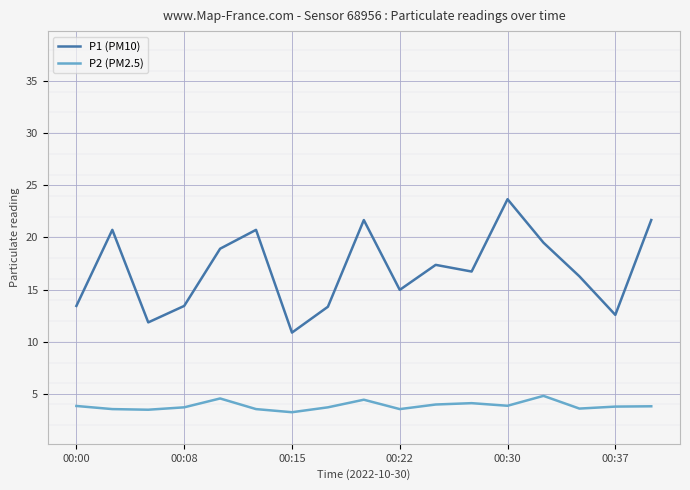

True or false: P2 (PM2.5) and P1 (PM10) cross at least once.

False